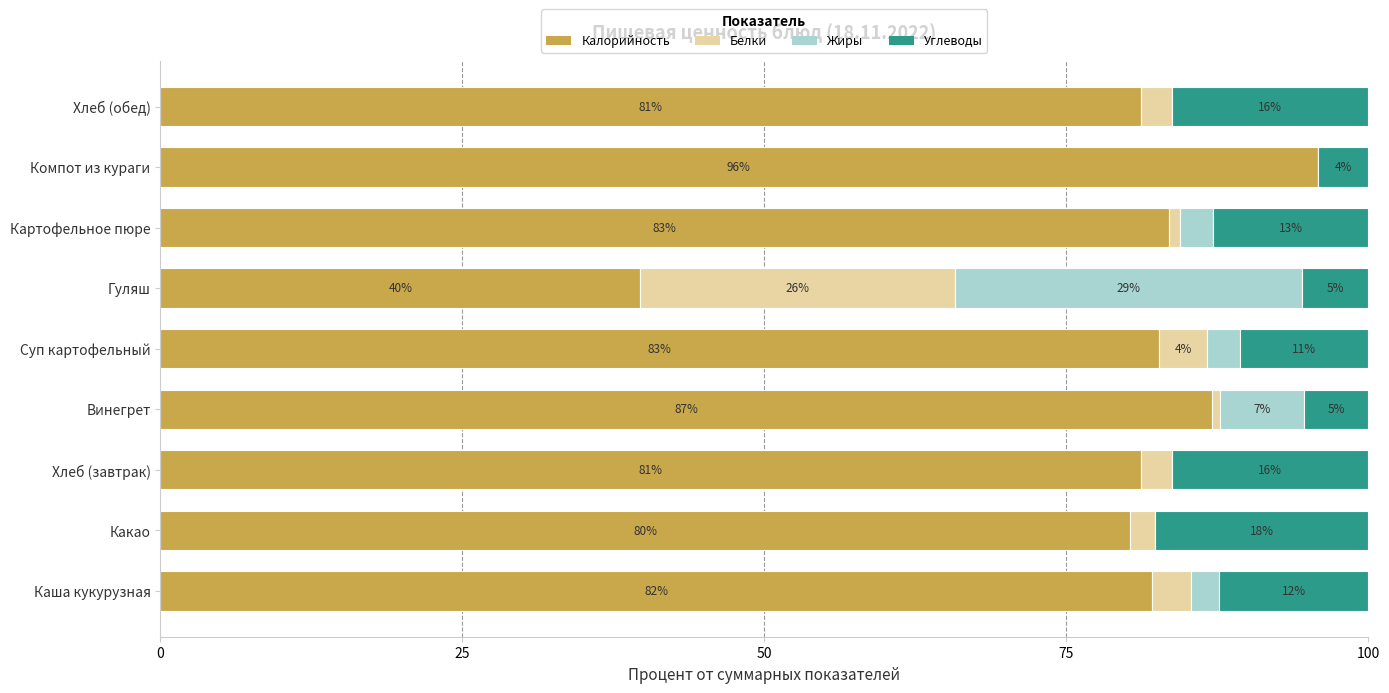

What is the highest value of the Калорийность series?

95.8